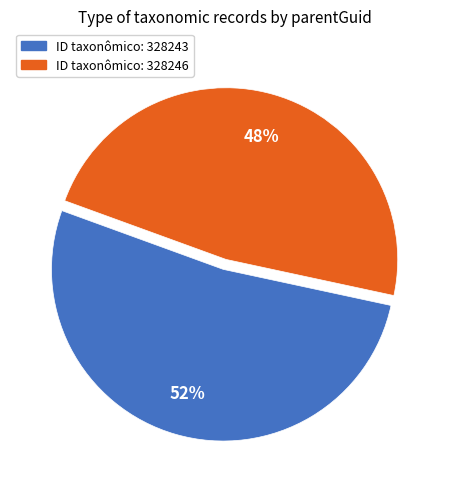

To the nearest percent, what is the average slice percentage?

50%